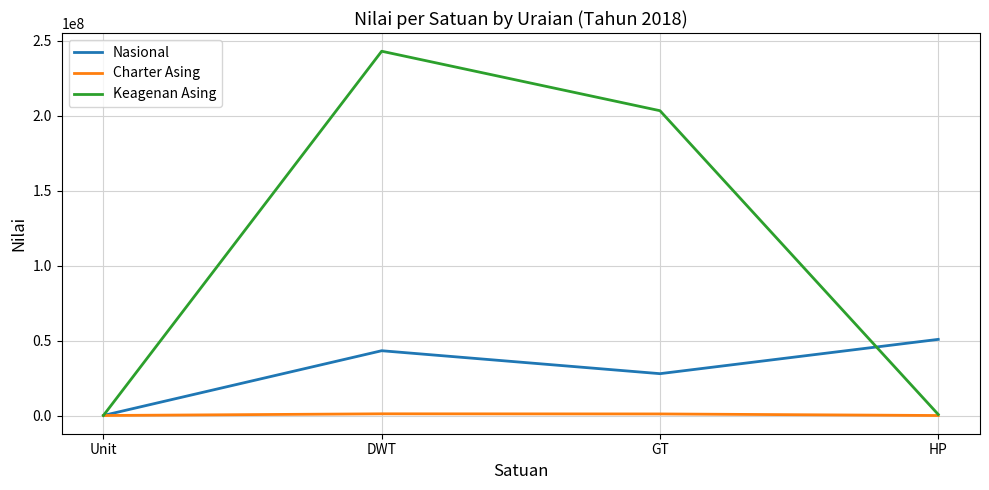

At which category is the sum across all series the highest?

DWT